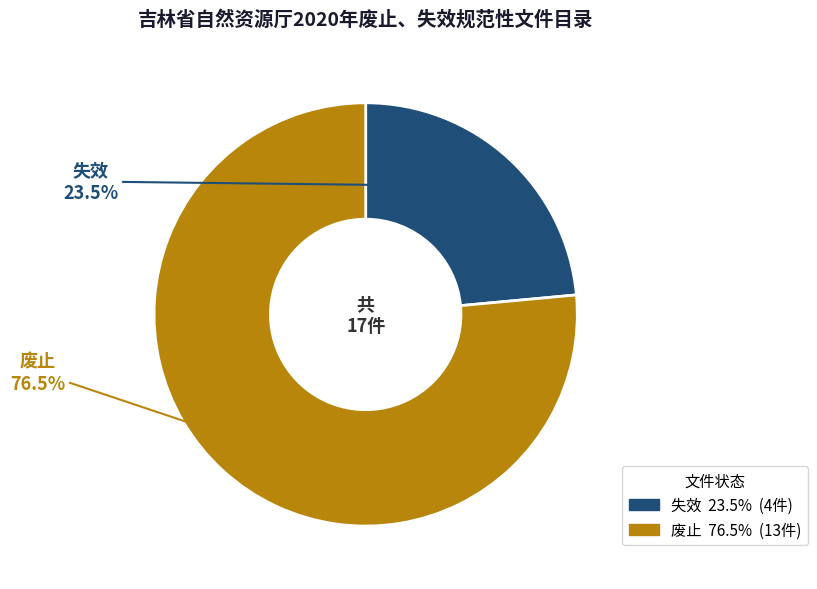

What percentage is NOT represented by 失效?

76.5%